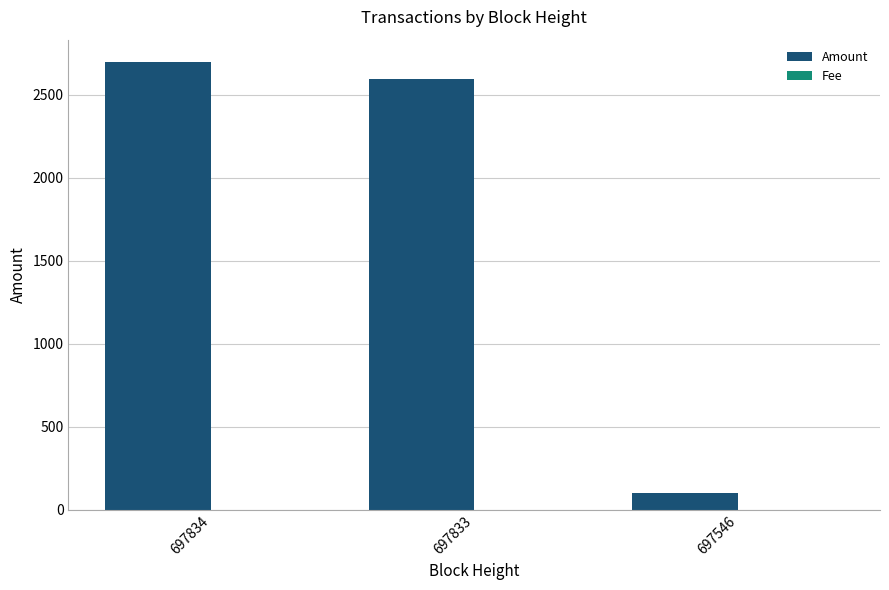

What is the sum of all Amount values?

5394.9